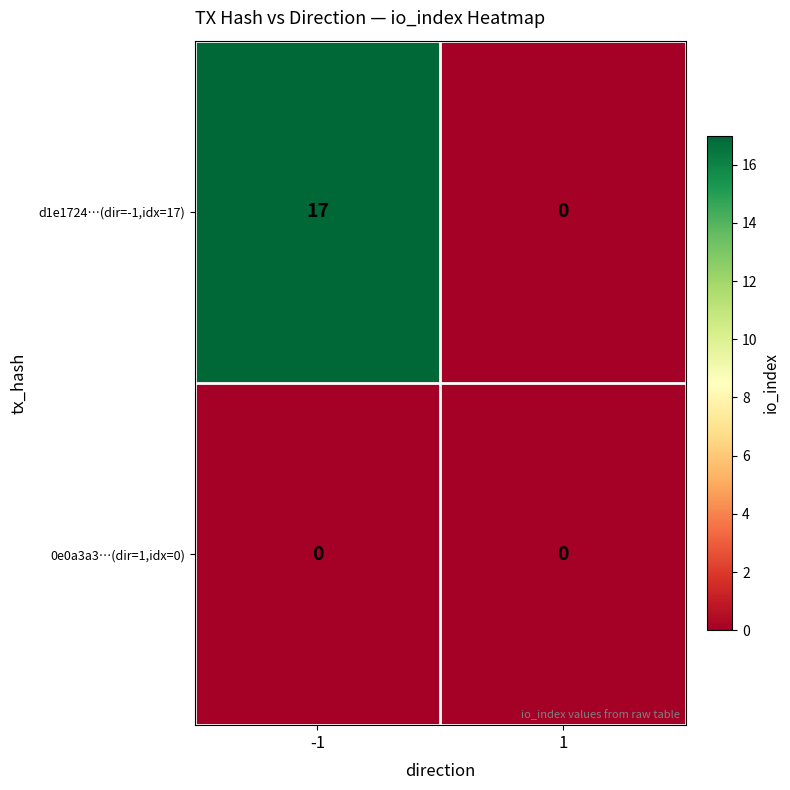

Which series has the largest range (max minus min)?

d1e1724…(dir=-1,idx=17)